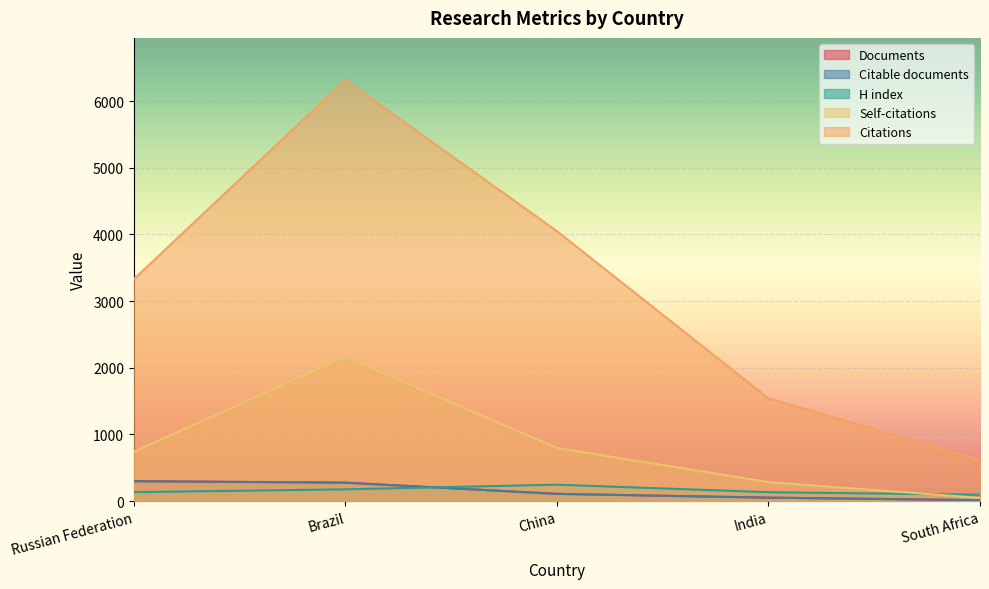

Which series has the widest spread of values?

Citations